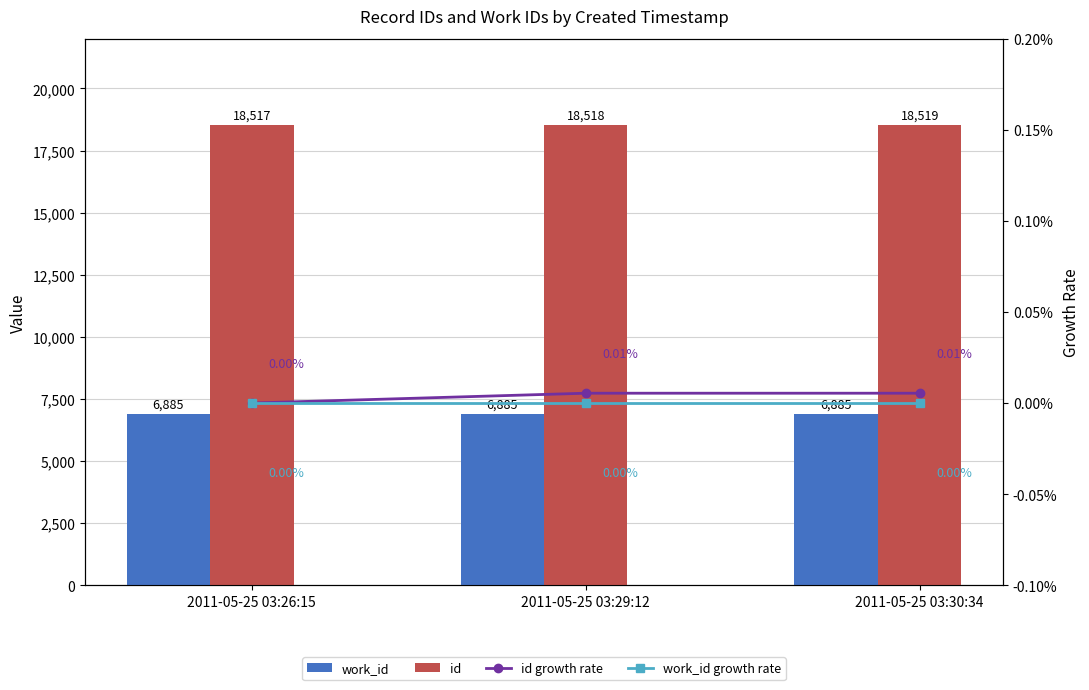

What is the label of the 3rd bar from the right?

2011-05-25 03:26:15